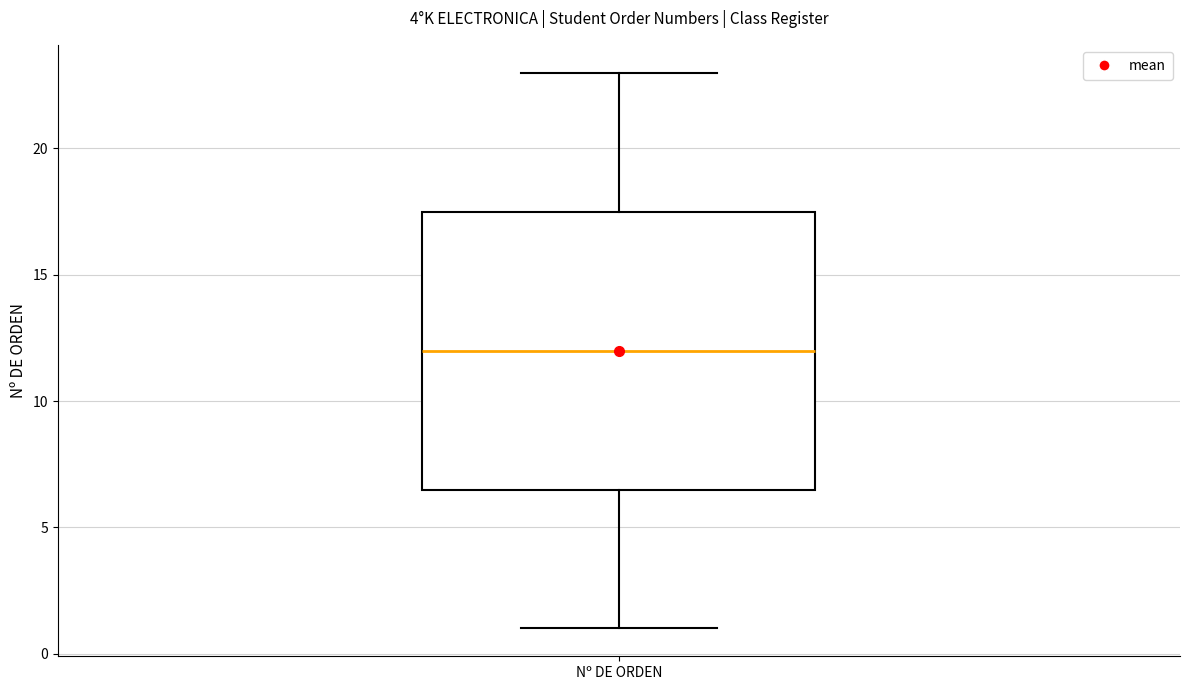

Transcribe this box plot: give where the median line is, the range the box spans, and where the two whiskers end, as read against the y-axis. The values are not printed on the chart, so give them approximately, as read against the axis.

median 12.0, box 6.5 to 17.5, whiskers 1.0 to 23.0